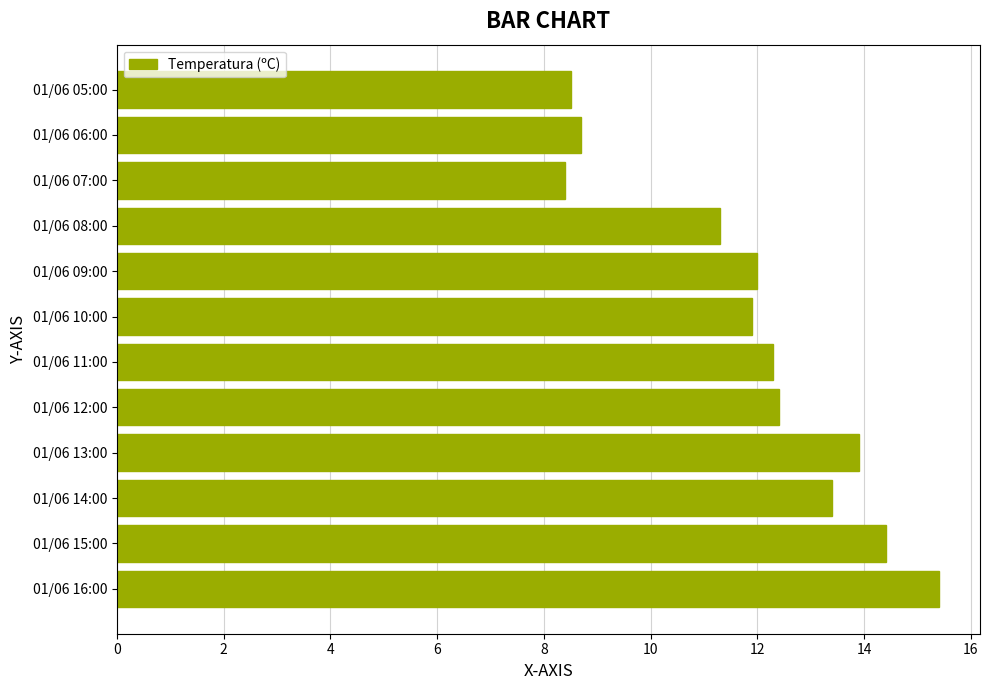

Where is the data nearest to the value 11?

01/06 08:00